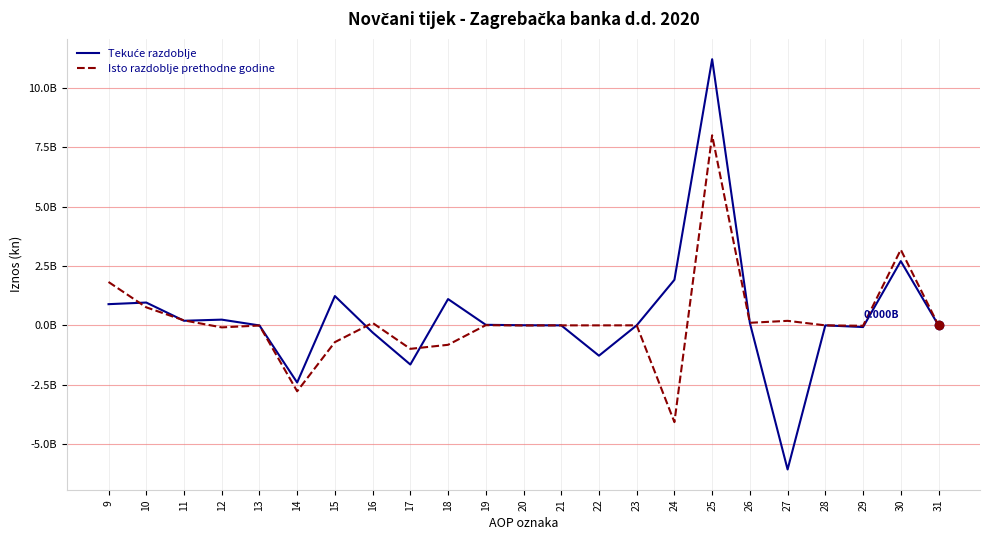

True or false: Tekuće razdoblje has a value of -3779216510 at 27.

False